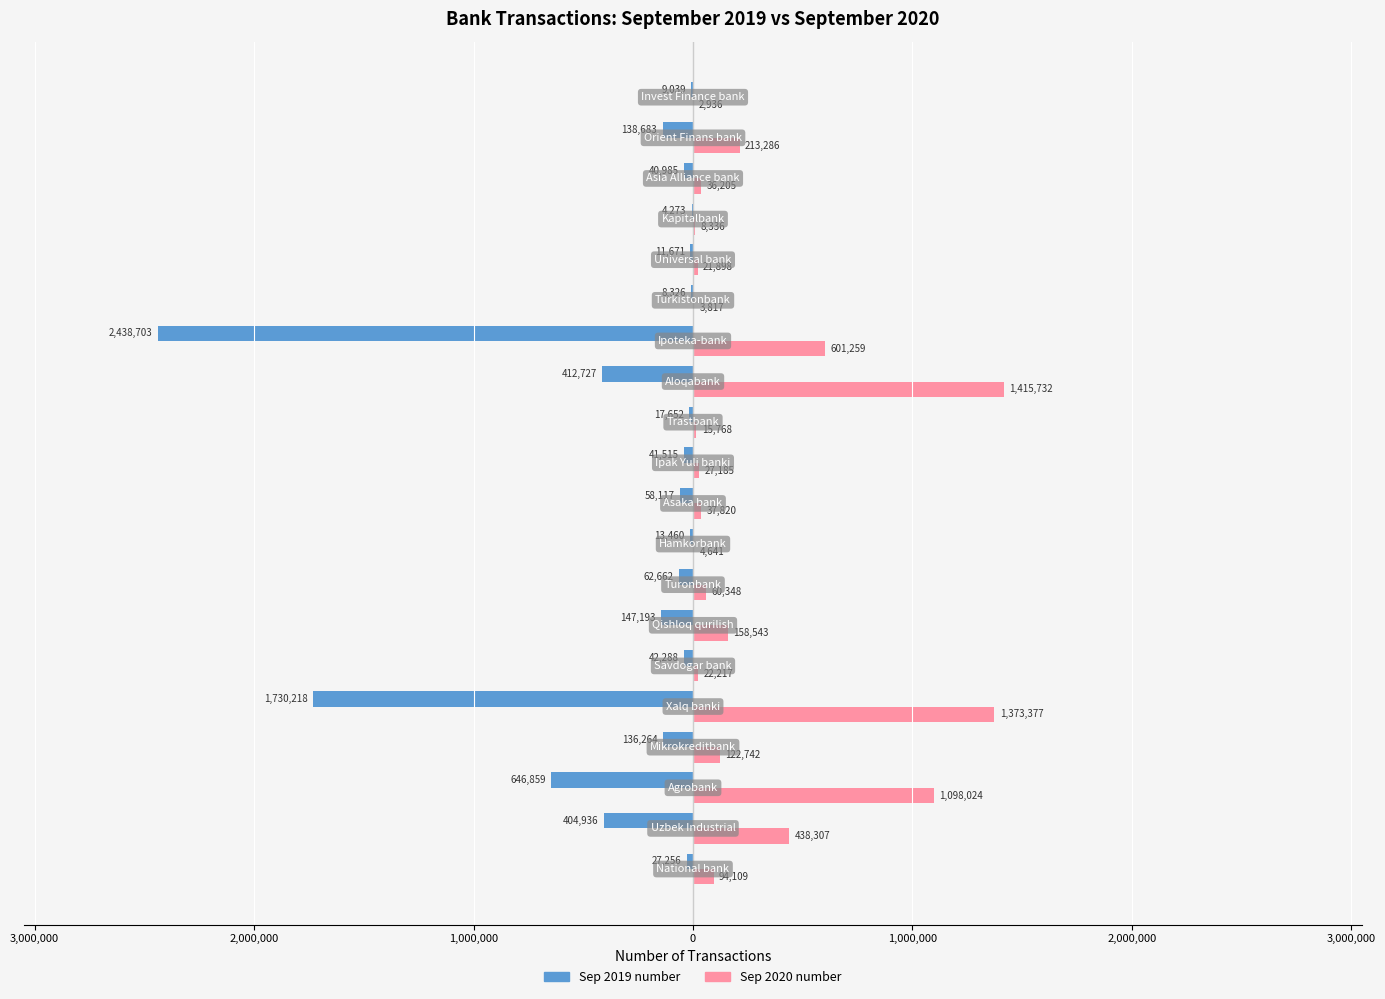

Reading left to right, list all the values displayed in this chart.

Sep 2019 number: -27256	-404936	-646859	-136264	-1730218	-42288	-147193	-62662	-13460	-58117	-41515	-17652	-412727	-2438703	-8326	-11671	-4273	-40985	-138683	-9039
Sep 2020 number: 94109	438307	1098024	122742	1373377	22217	158543	60348	4641	37820	27185	15768	1415732	601259	3817	21898	8336	36205	213286	2936